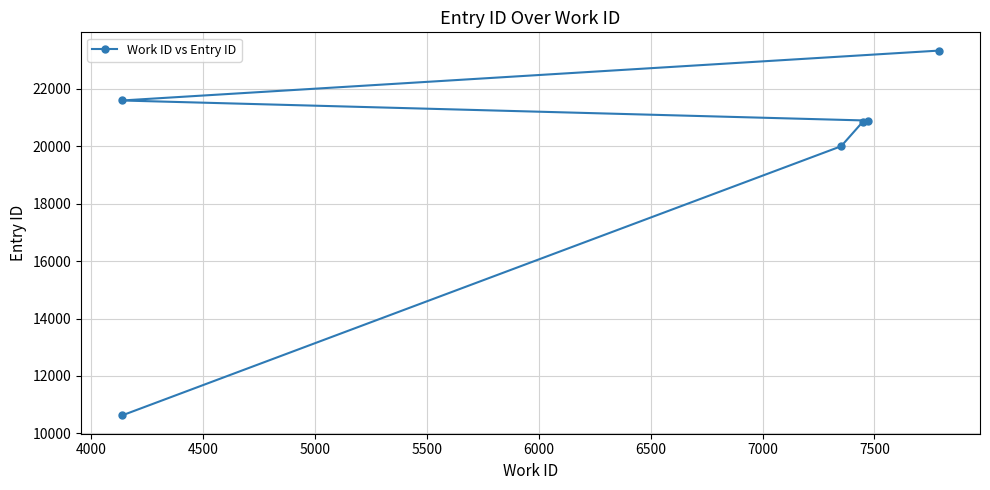

Between 5500 and 4500, which is larger?

5500